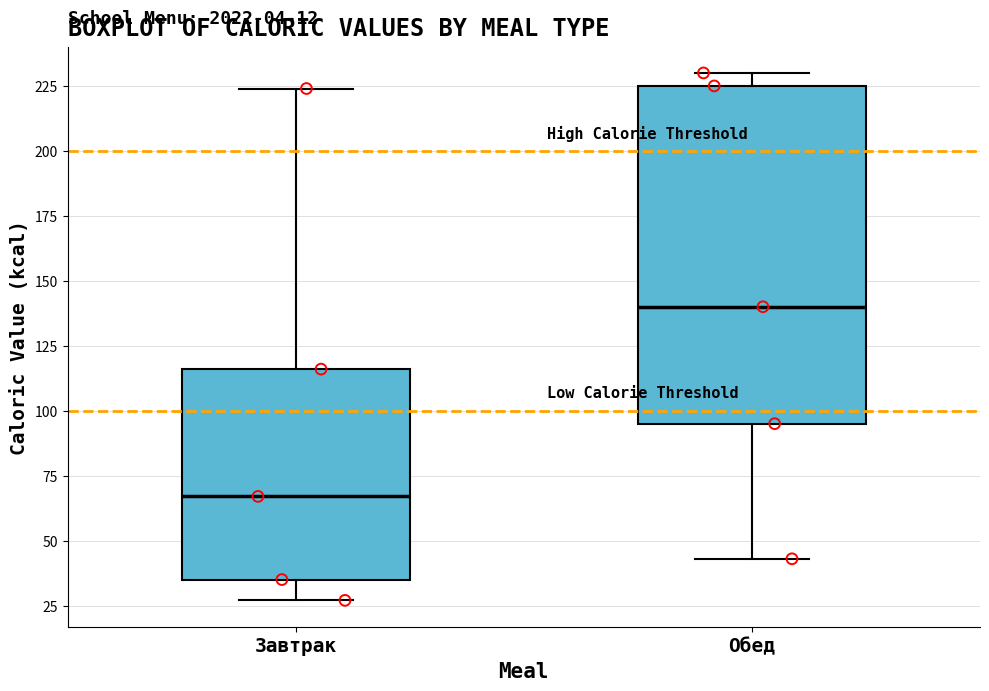

Where is the upper edge of the box for Завтрак on the y-axis? The values are not printed on the chart, so give them approximately, as read against the axis.

115